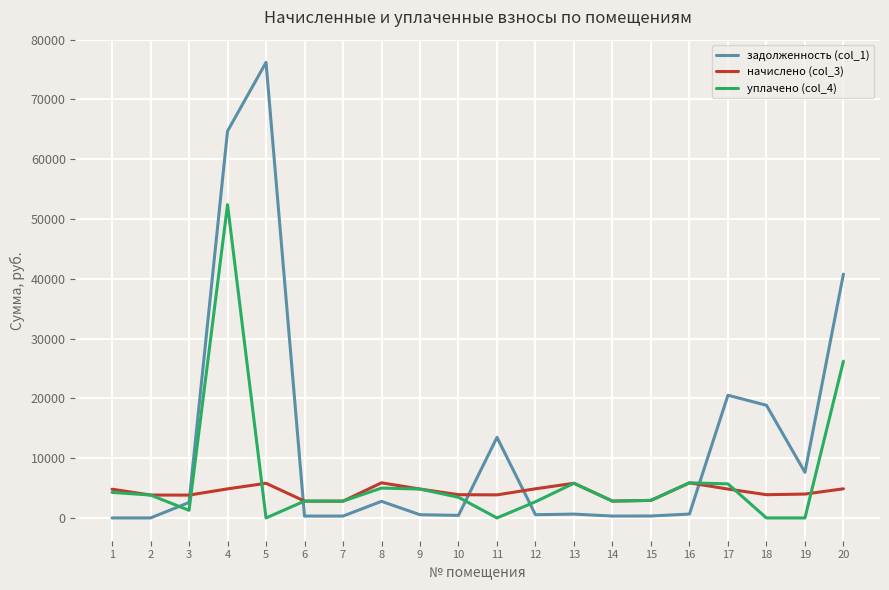

Which series has the largest total across all categories?

задолженность (col_1)